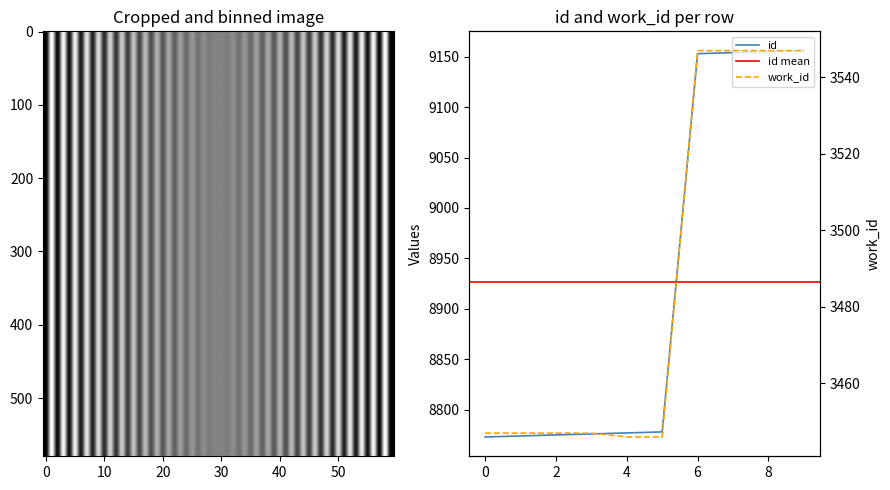

At how many categories does at least one series exceed 7893?

10